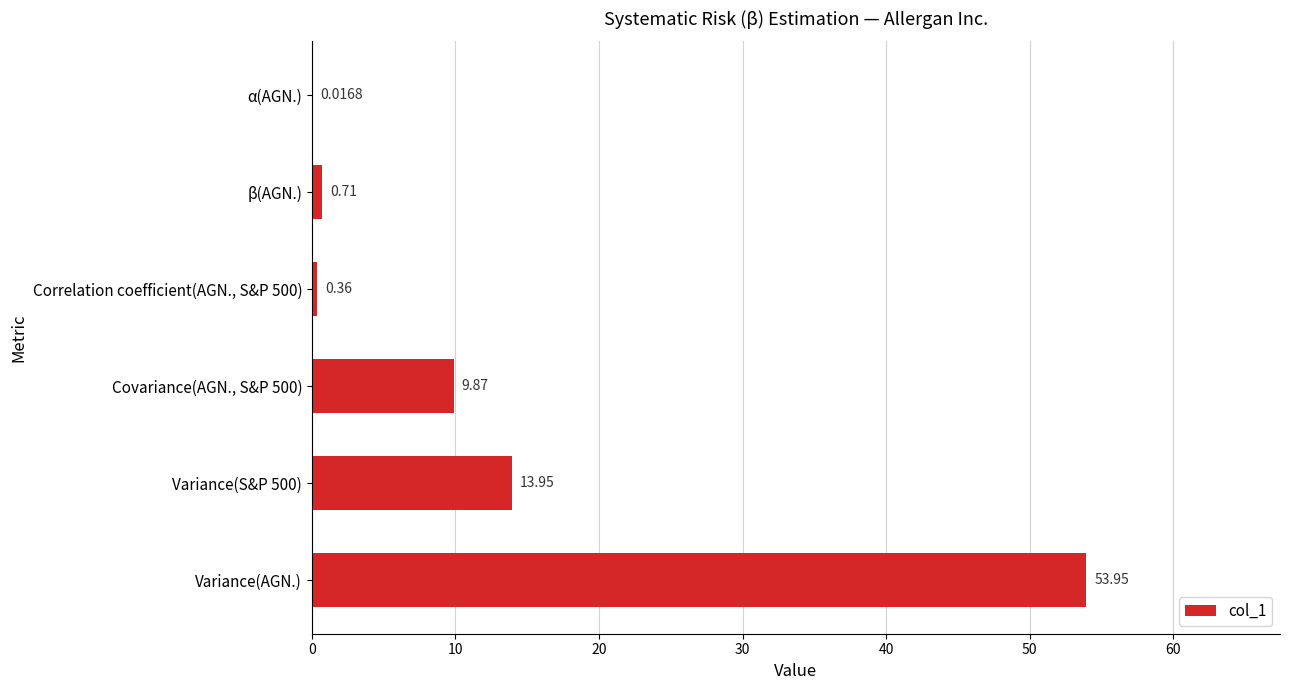

What is the sum of all values?

78.9